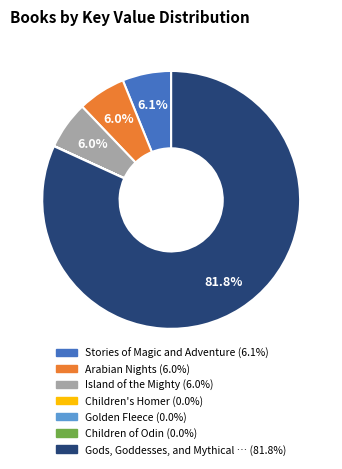

To the nearest percent, what is the average slice percentage?

14%